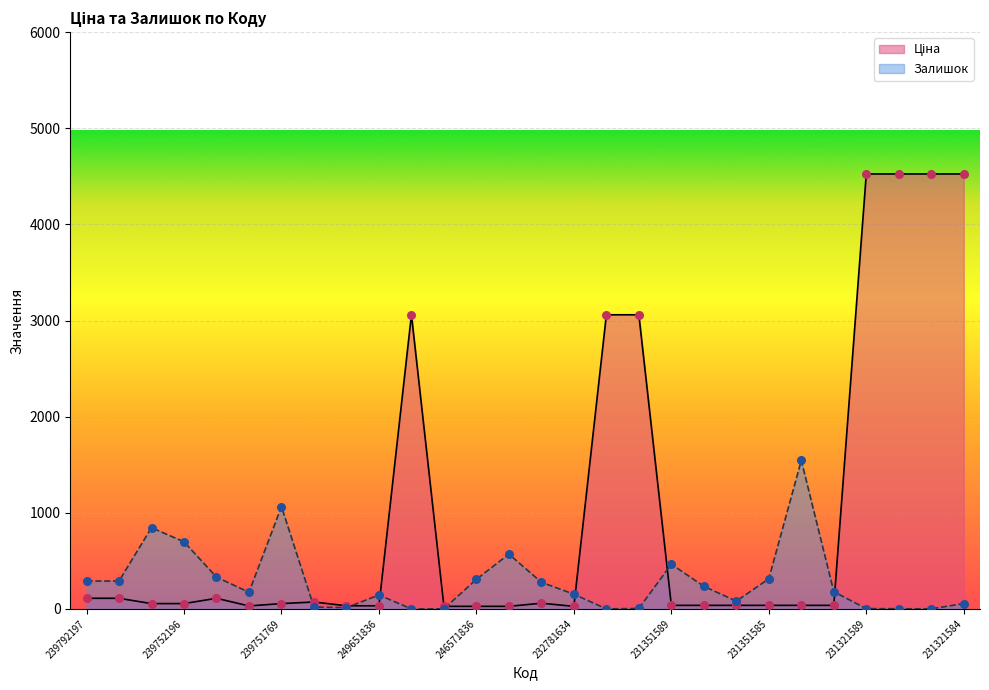

Which series has the largest total across all categories?

Ціна